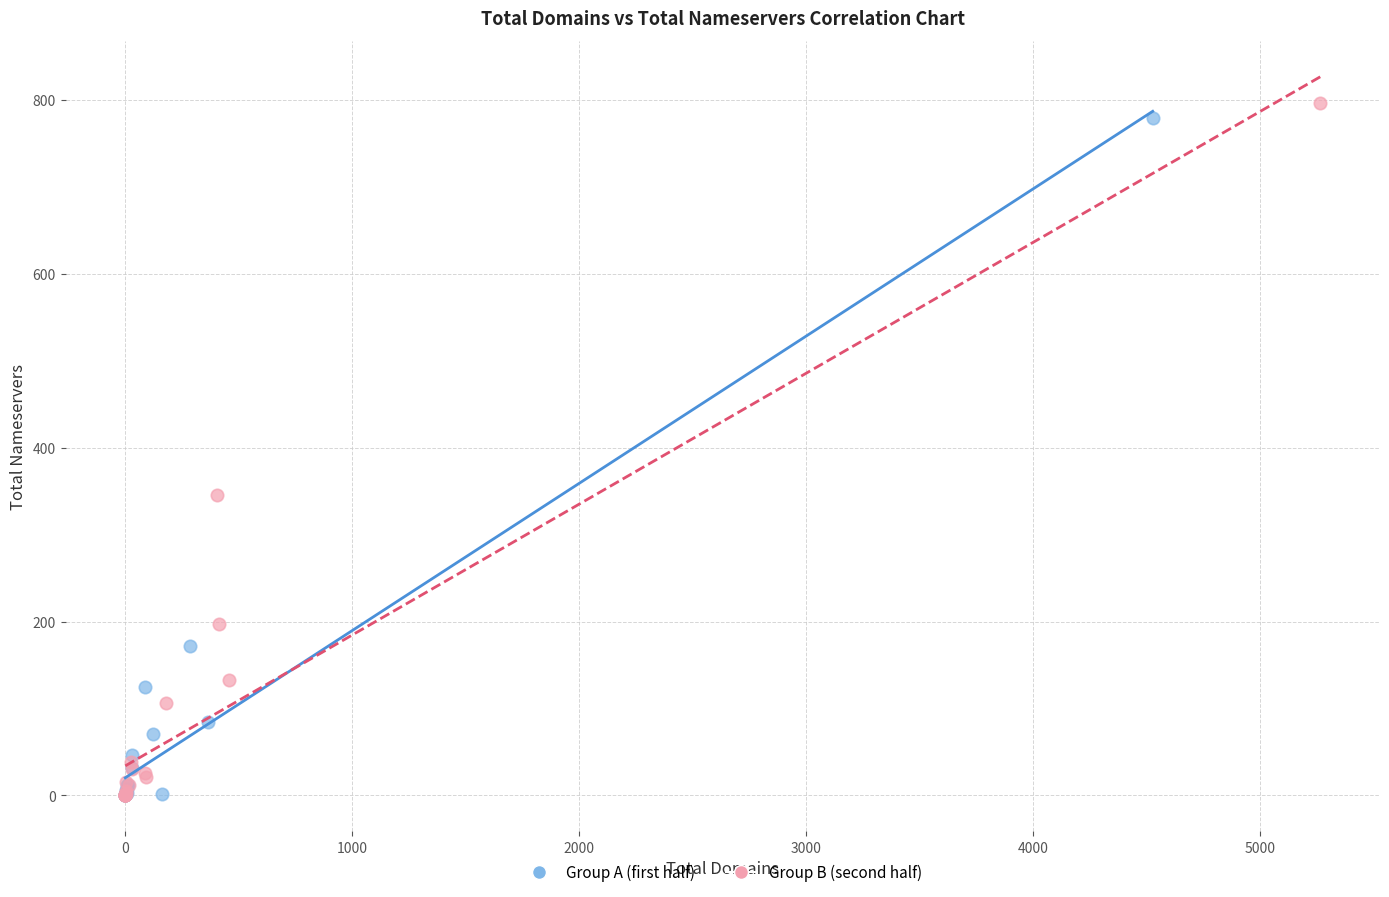

What are all the series names shown in the legend?

Group A (first half), Group B (second half)